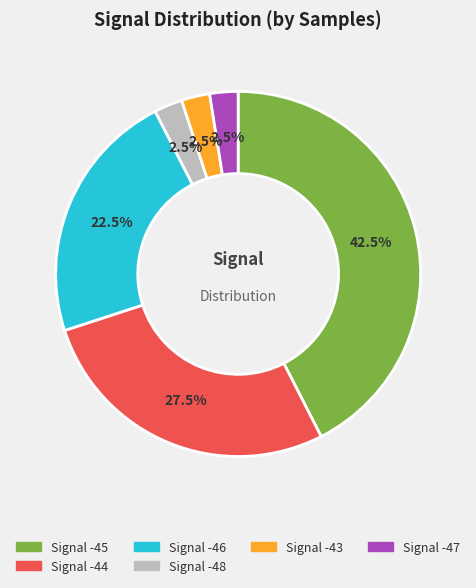

Which category has the biggest portion of the pie?

Signal -45